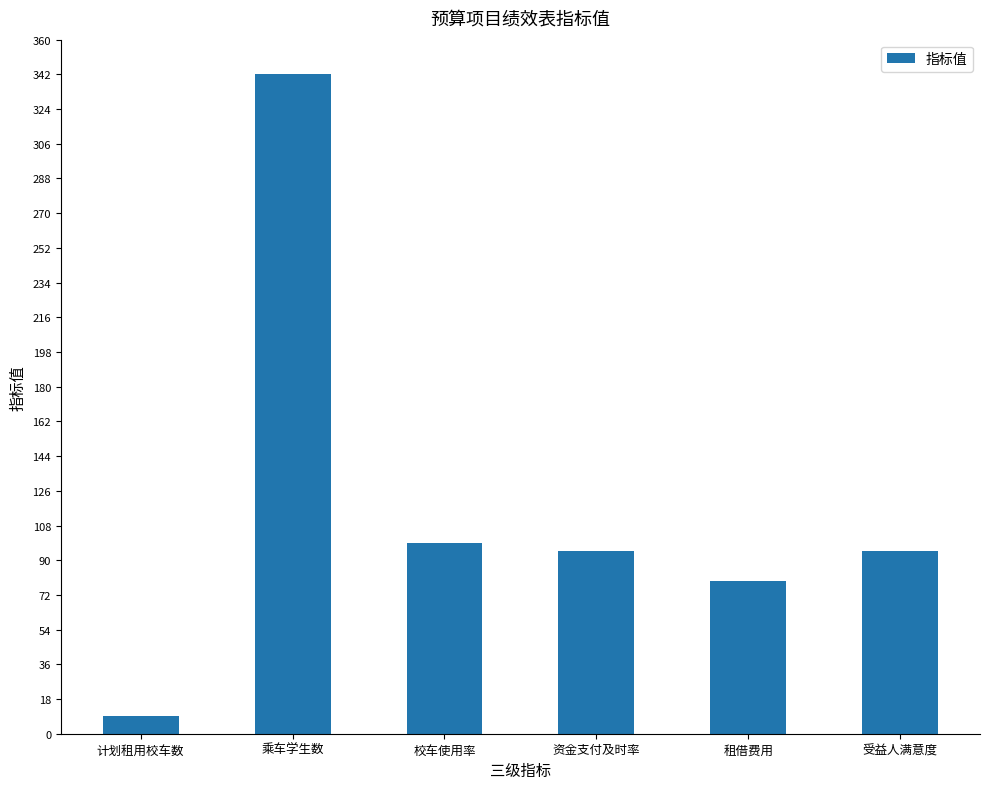

Is it true that the value at 资金支付及时率 is 95.0?

True